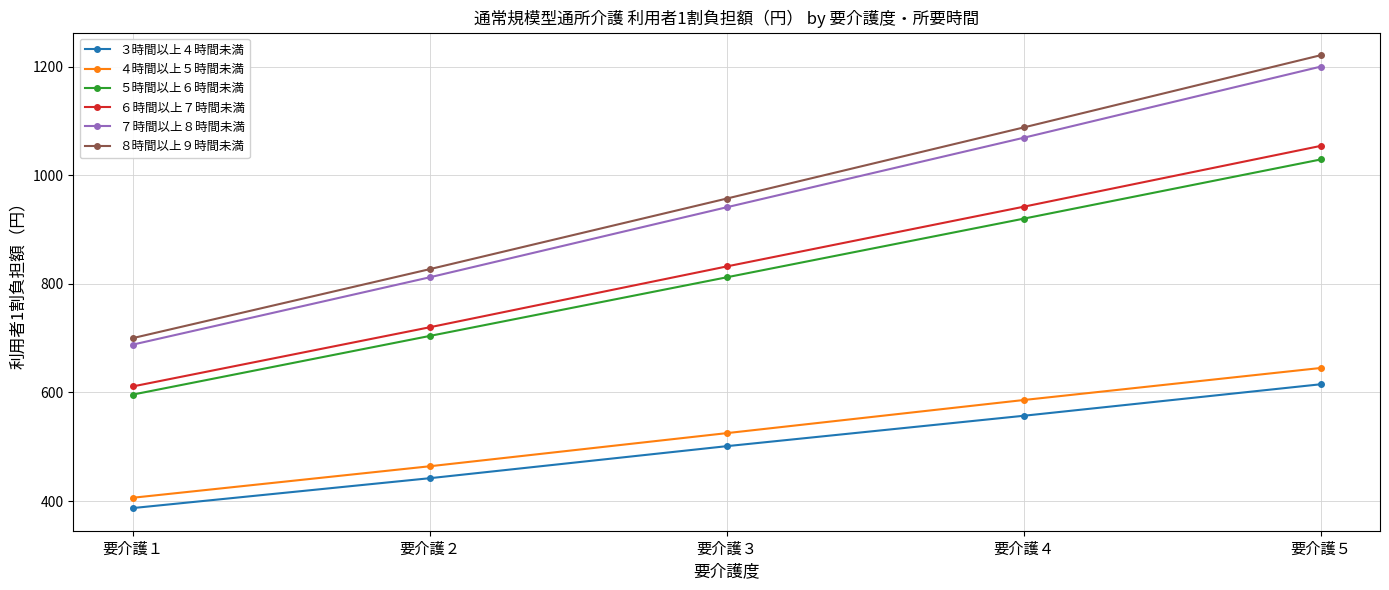

Which category has the highest value in the ８時間以上９時間未満 series?

要介護５